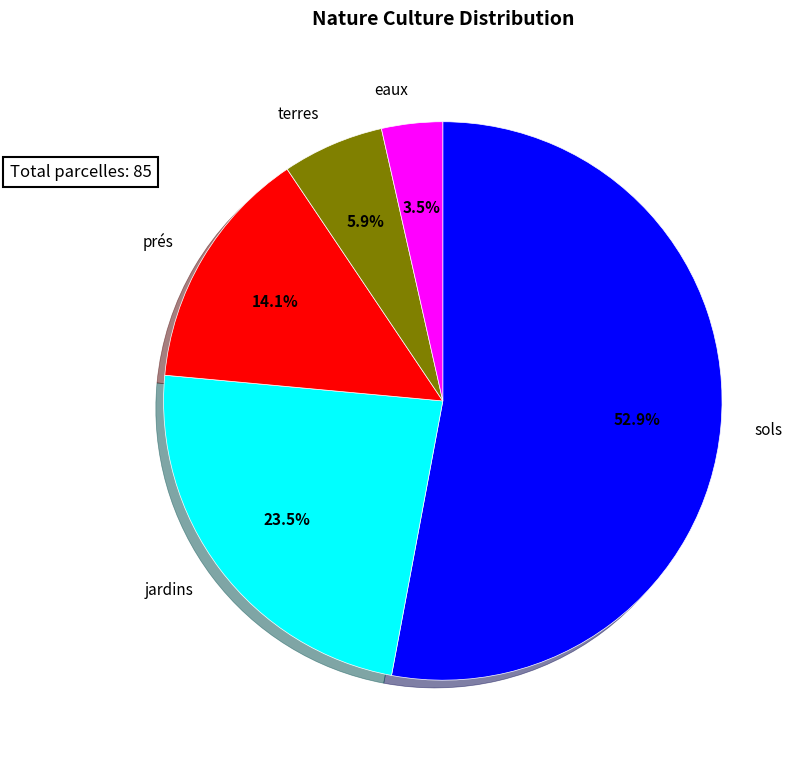

What is the largest slice in the pie chart?

sols